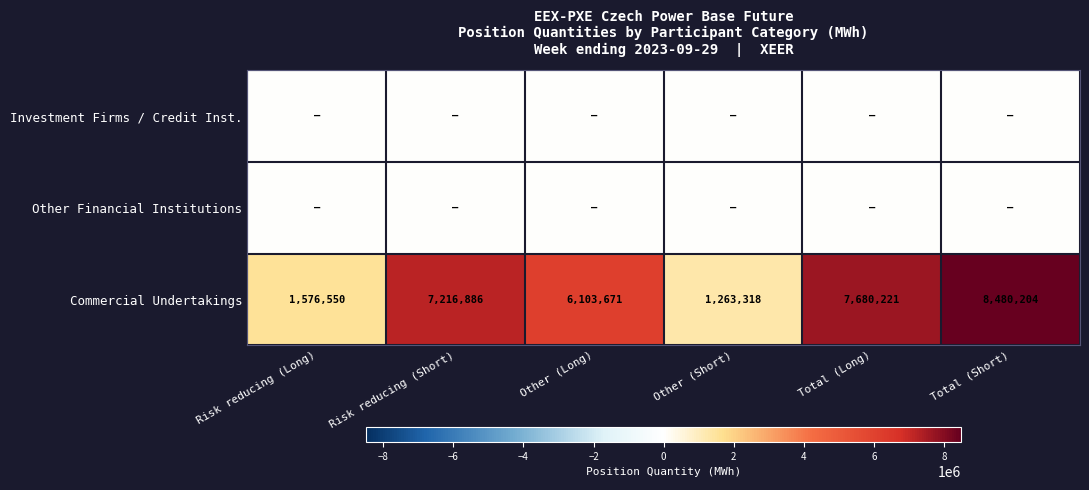

Read the Commercial Undertakings value at Other (Long).

6103671